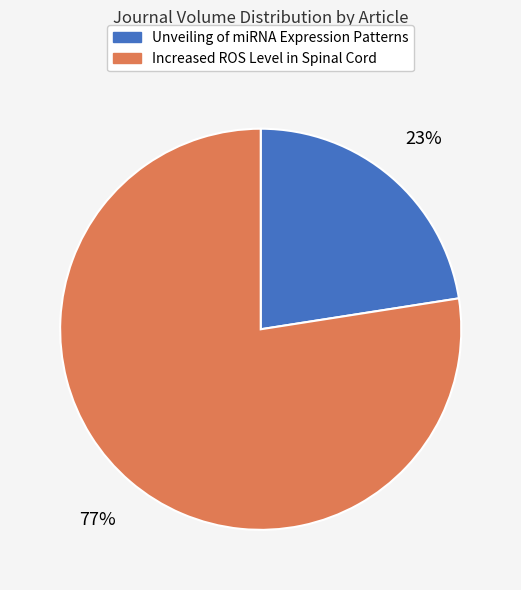

Count the number of slices in the pie.

2